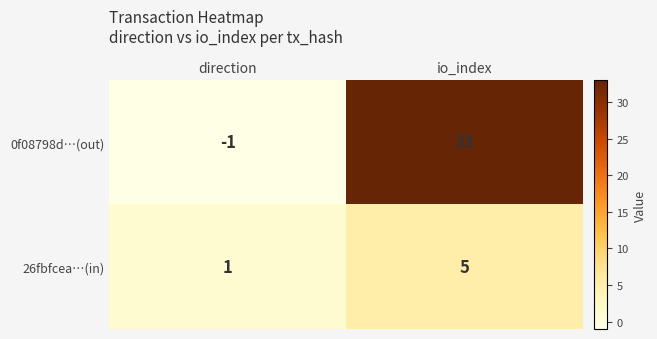

Which category has the lowest value across all series?

direction